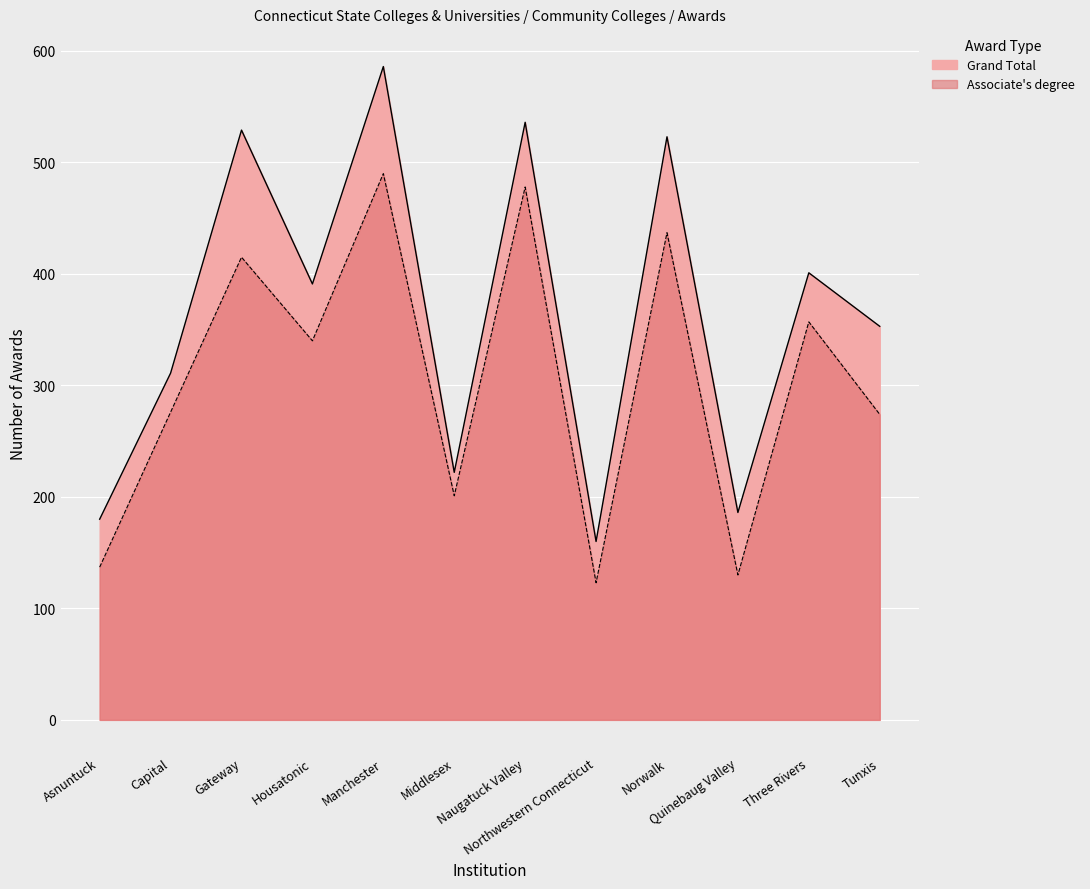

Reading left to right, transcribe all the data shown in this chart.

Grand Total: 180	311	529	391	586	222	536	160	523	186	401	353
Associate's degree: 137	276	415	340	490	201	478	123	437	130	357	274